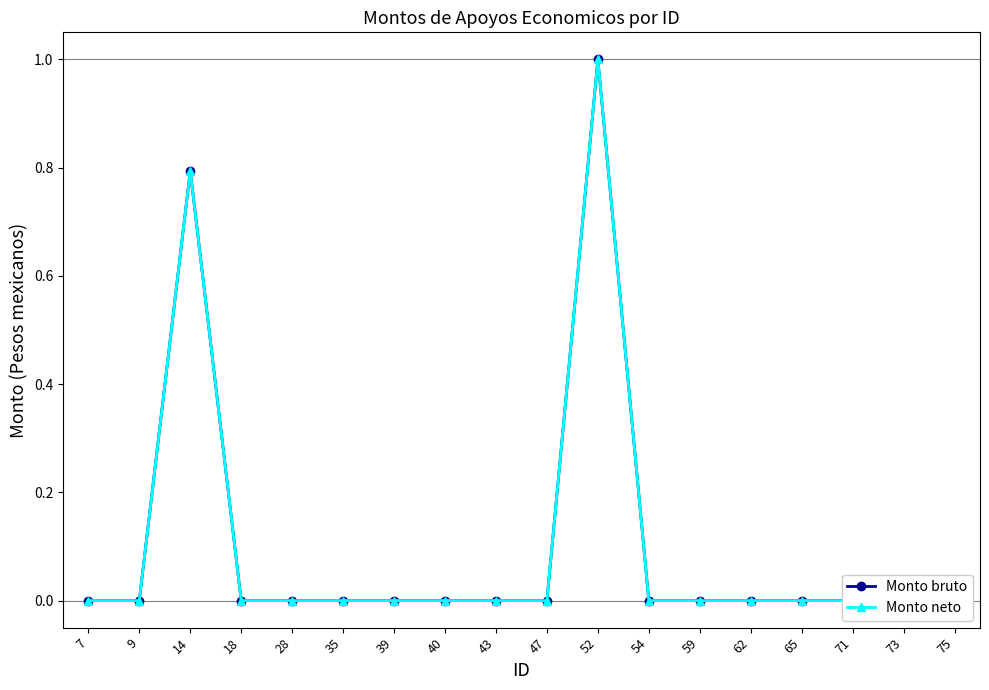

Which series has the largest total across all categories?

Monto bruto